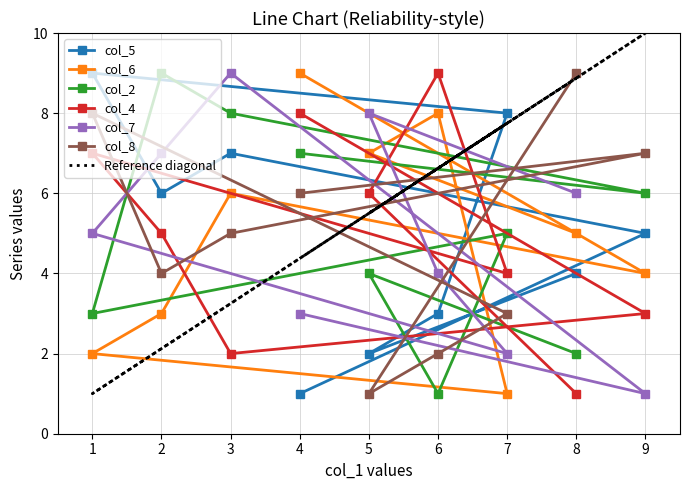

Rank the categories by col_7 value from lowest to highest.

9, 7, 4, 6, 1, 8, 2, 5, 3